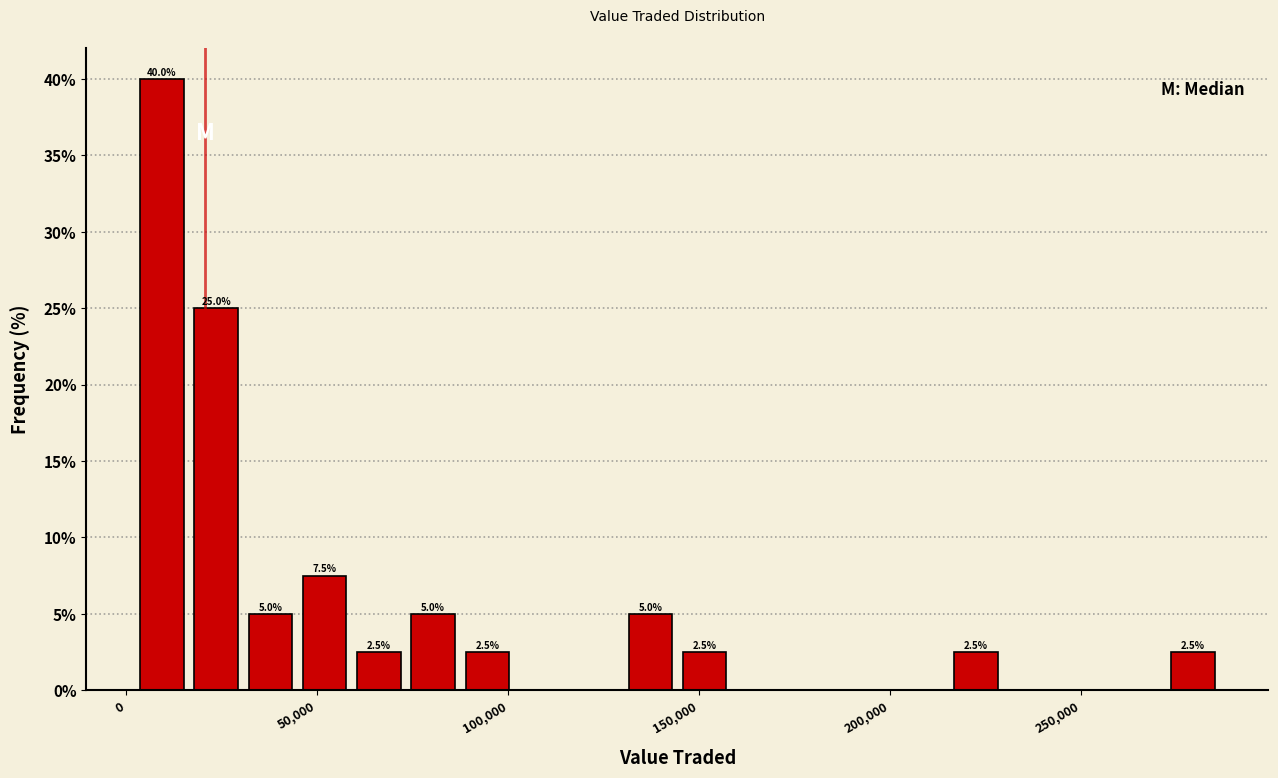

Read against the x-axis, roughly where is the centre of the tallest bar?

10000